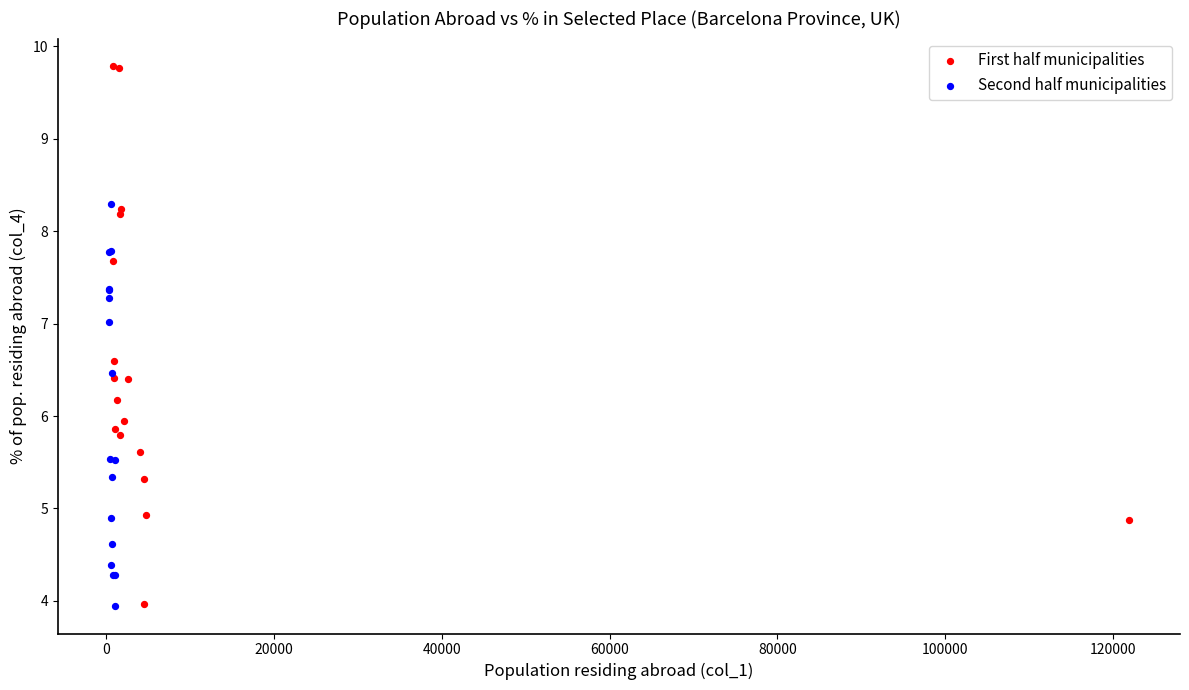

Which series has the widest spread of Y values?

First half municipalities